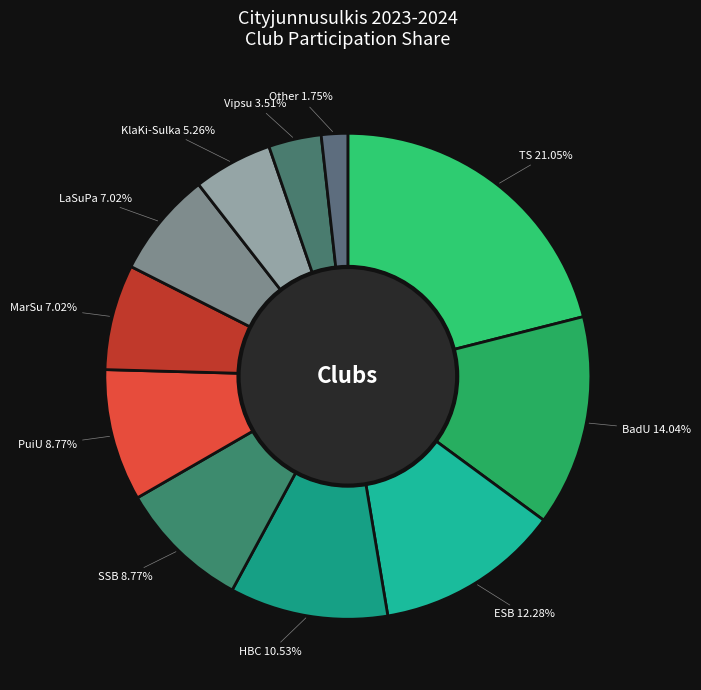

How many segments does this pie chart have?

11